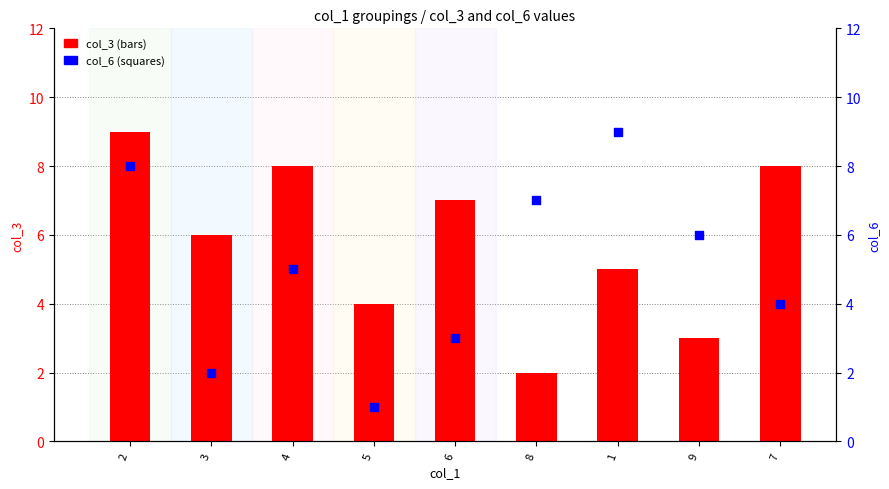

Which series reaches the maximum Y coordinate?

col_3